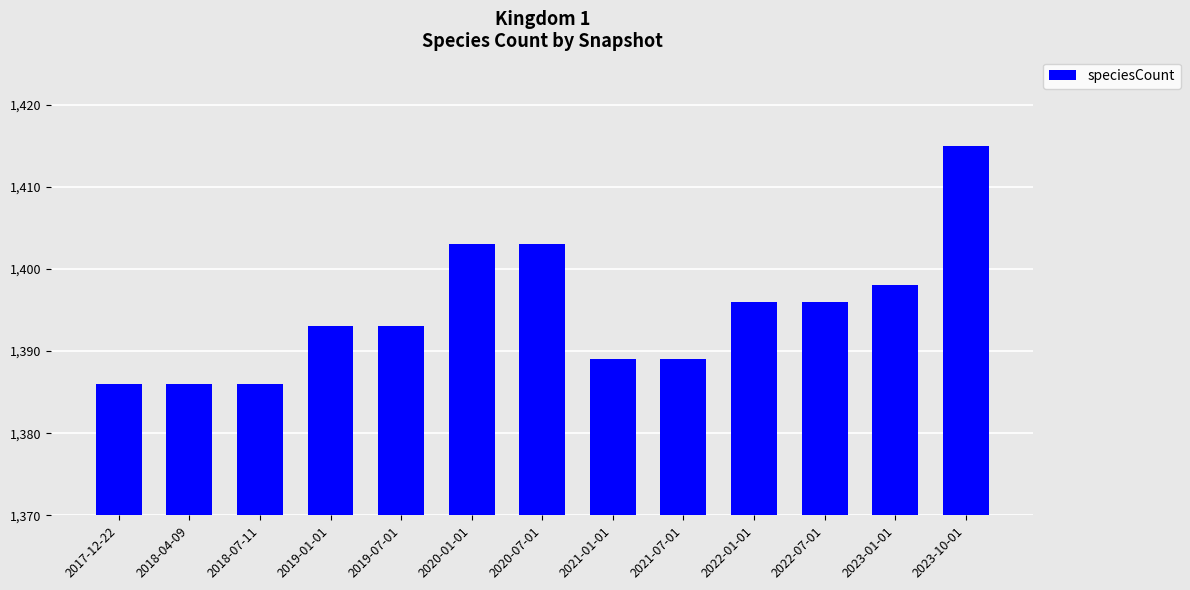

Between 2018-07-11 and 2023-10-01, which is larger?

2023-10-01